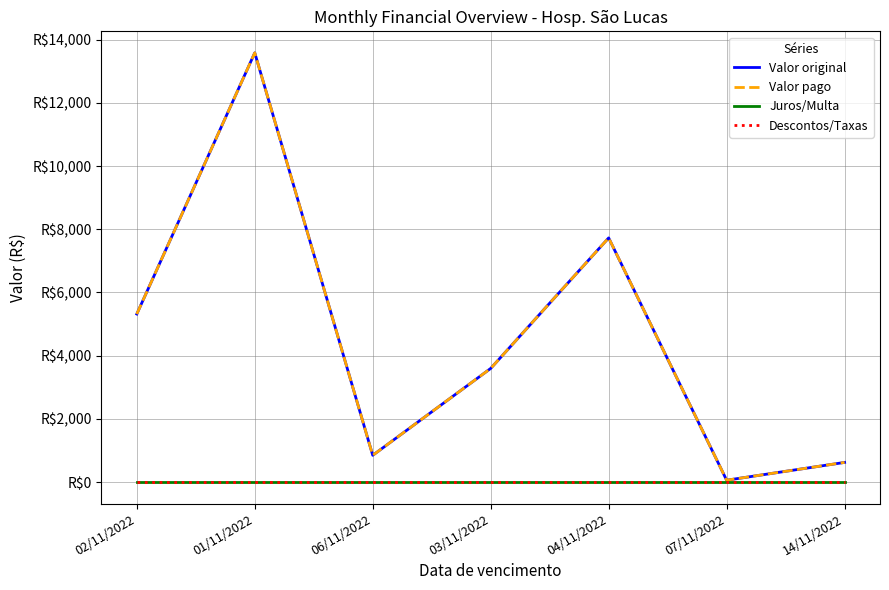

Is it true that Juros/Multa equals 0.0 at 02/11/2022?

True